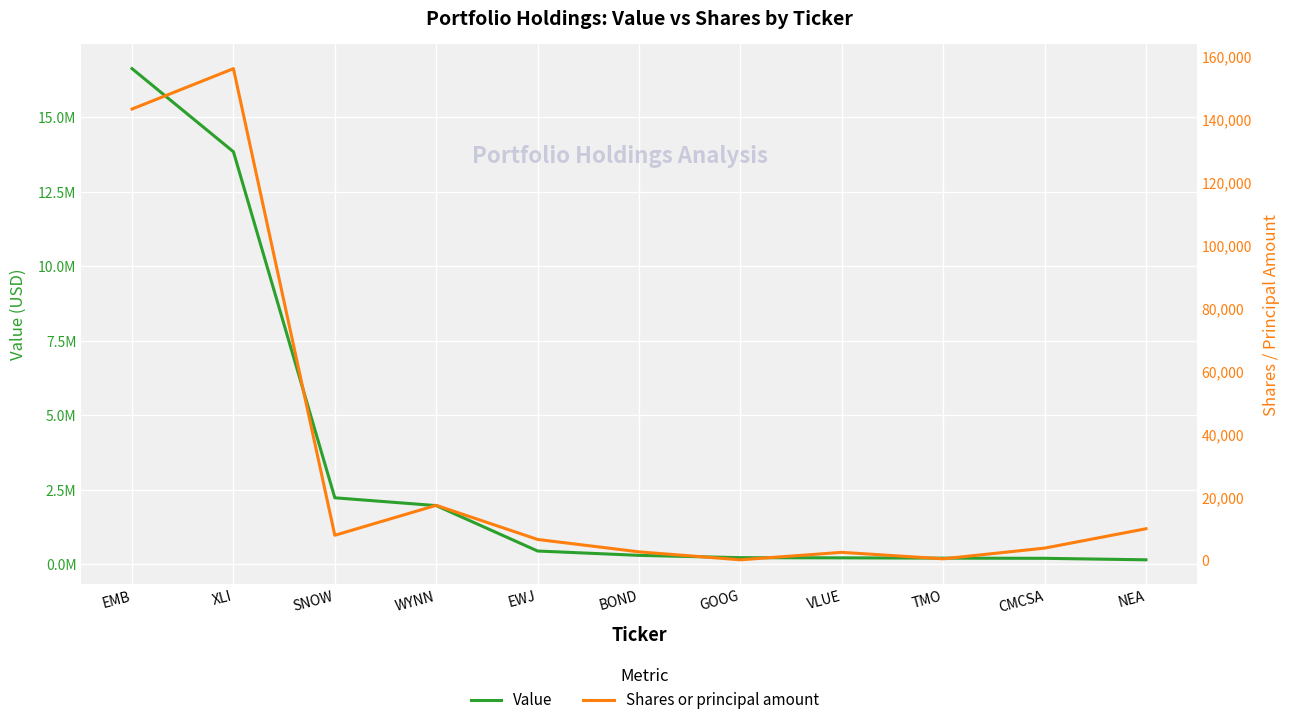

What is the average value of the Shares or principal amount series?

31933